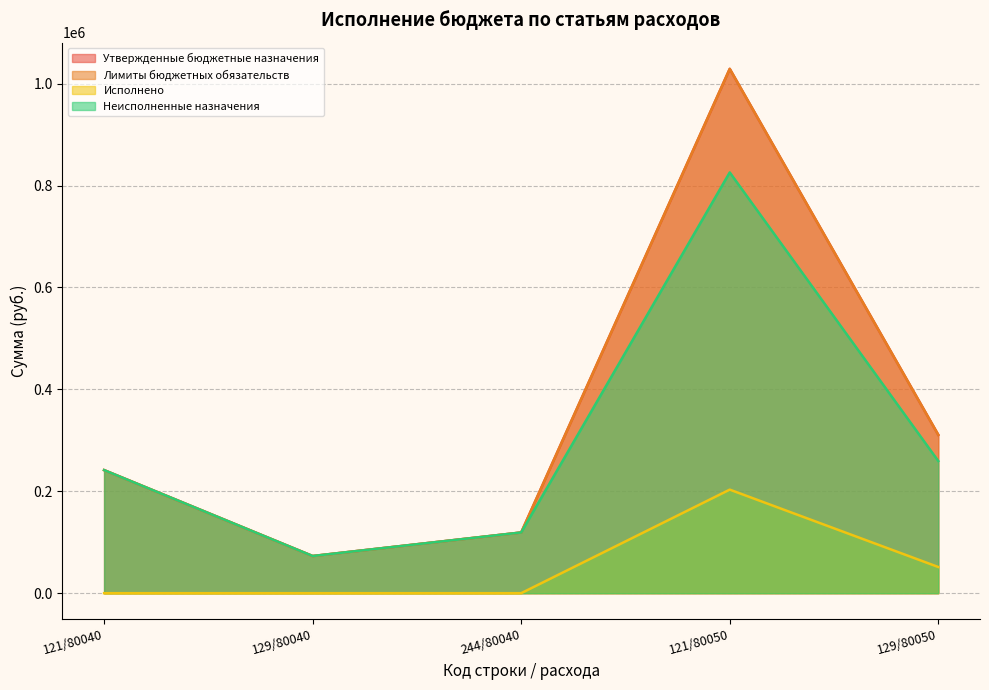

What is the spread (max minus min) of values at 129/80040?

72950.0